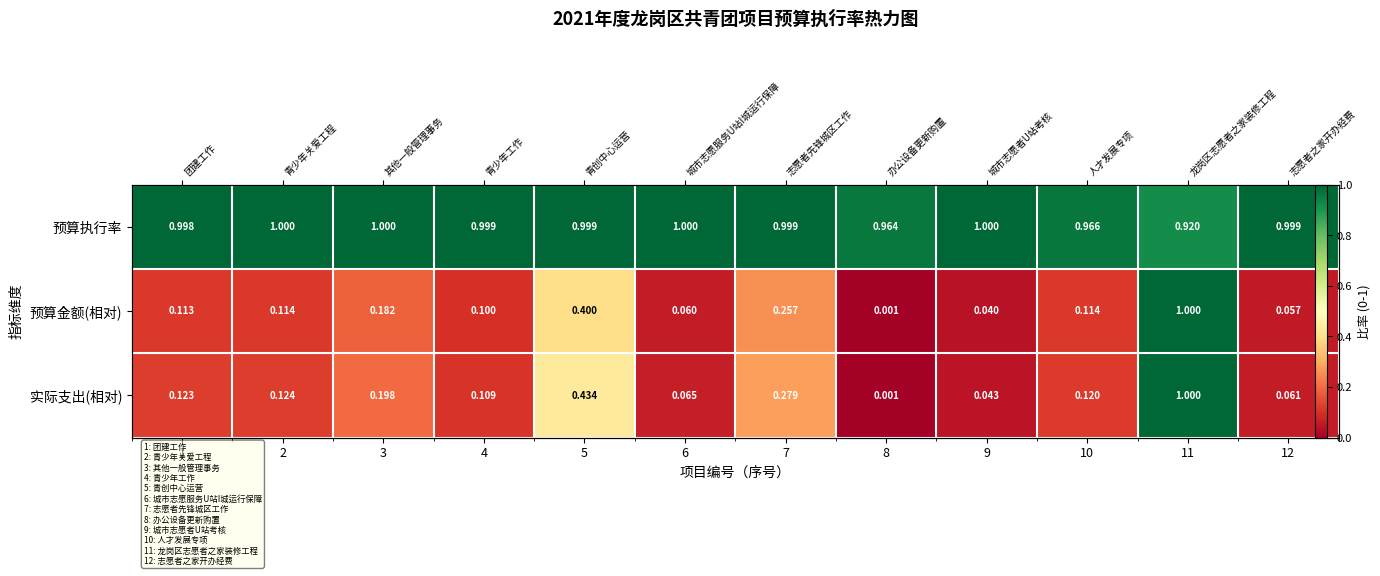

At which label is 实际支出(相对) closest to 0?

8